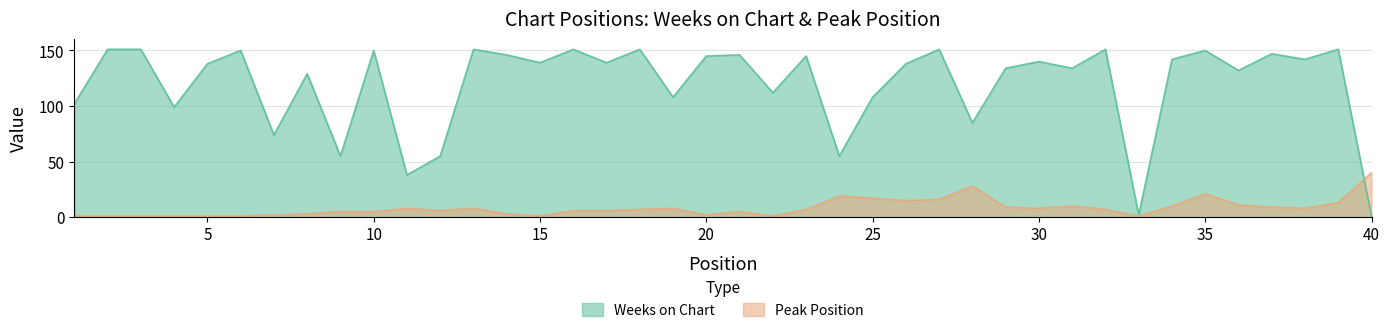

List the series in order of their peak value, highest first.

Weeks on Chart, Peak Position